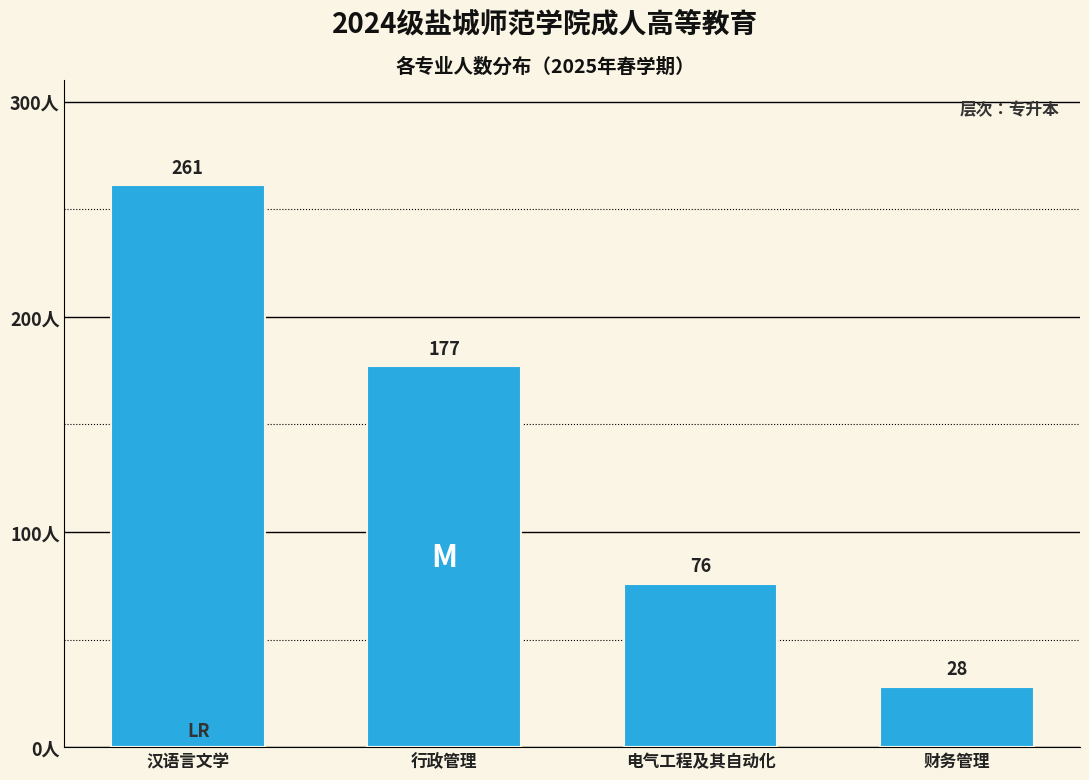

Reading left to right, extract all data points from this chart.

汉语言文学=261	行政管理=177	电气工程及其自动化=76	财务管理=28